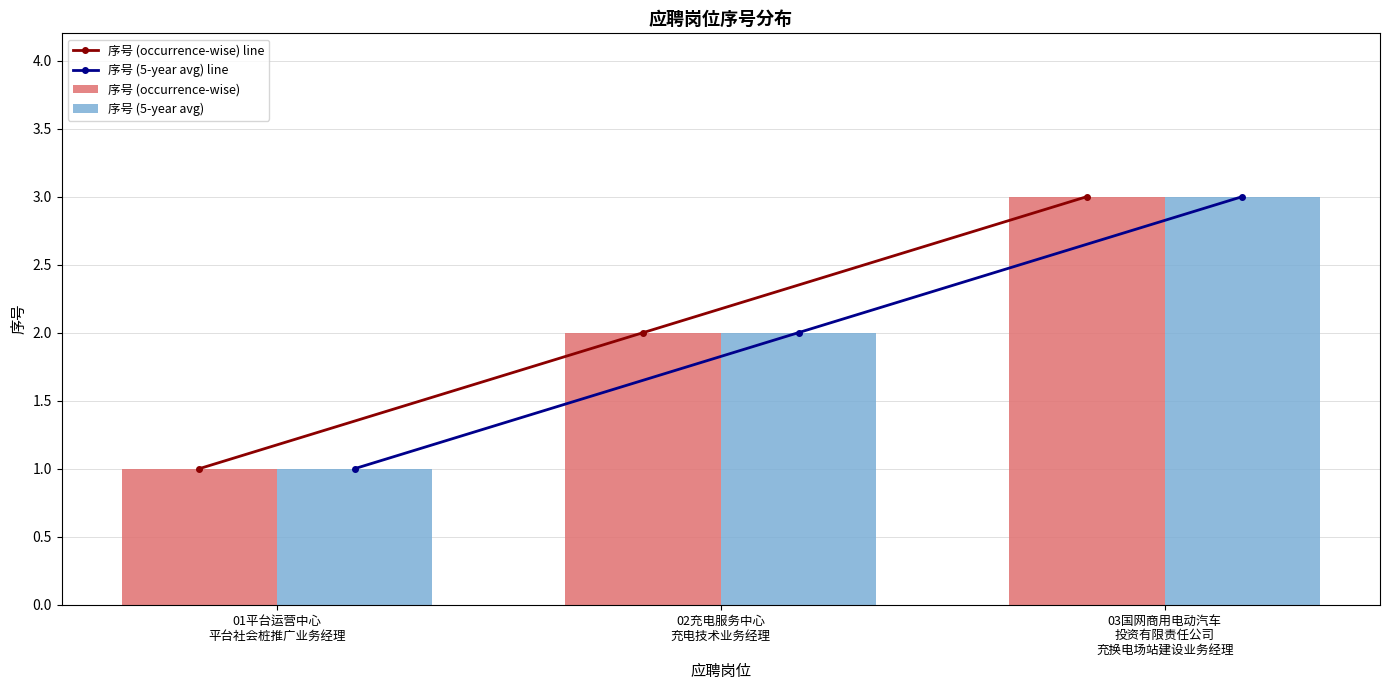

Rank the categories by 序号 (5-year avg) line value from highest to lowest.

03国网商用电动汽车
投资有限责任公司
充换电场站建设业务经理, 02充电服务中心
充电技术业务经理, 01平台运营中心
平台社会桩推广业务经理